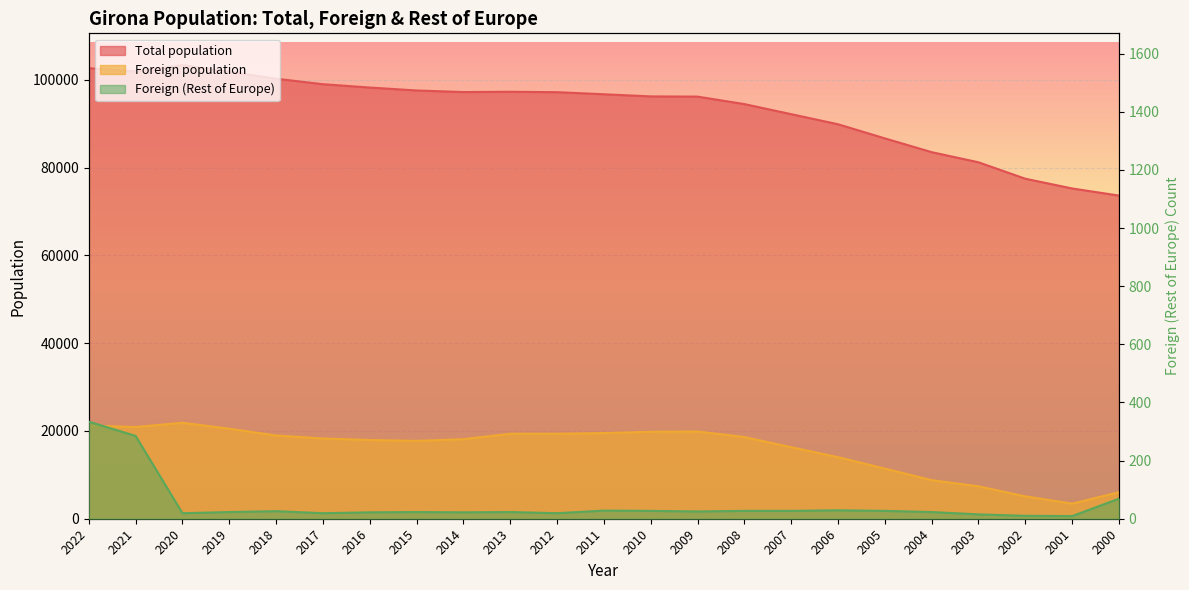

True or false: Total population has more than 0 points higher than both neighbors.

True